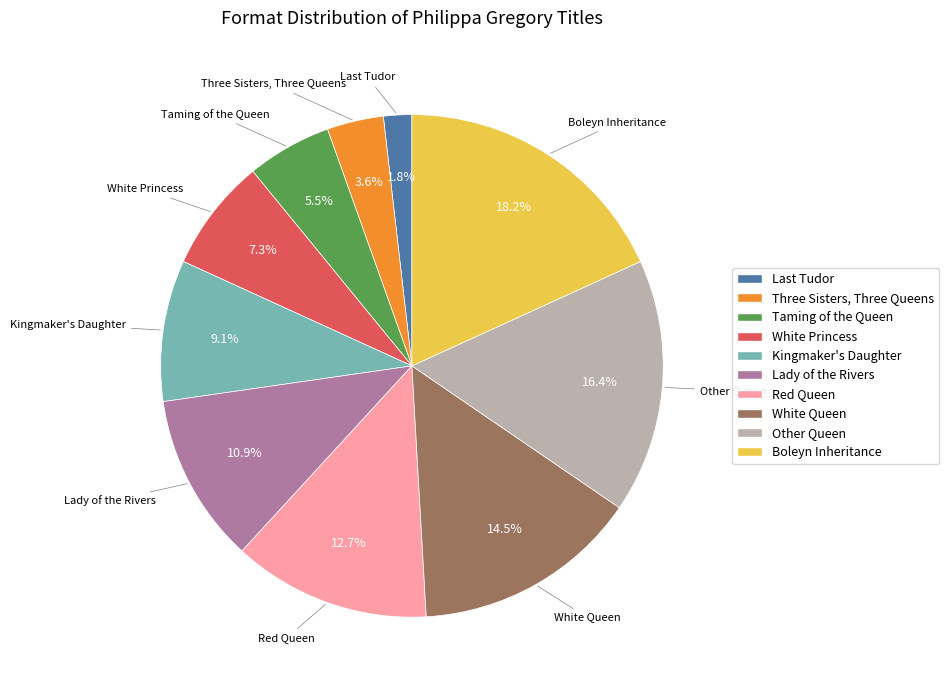

Is Other Queen the majority of the pie?

No